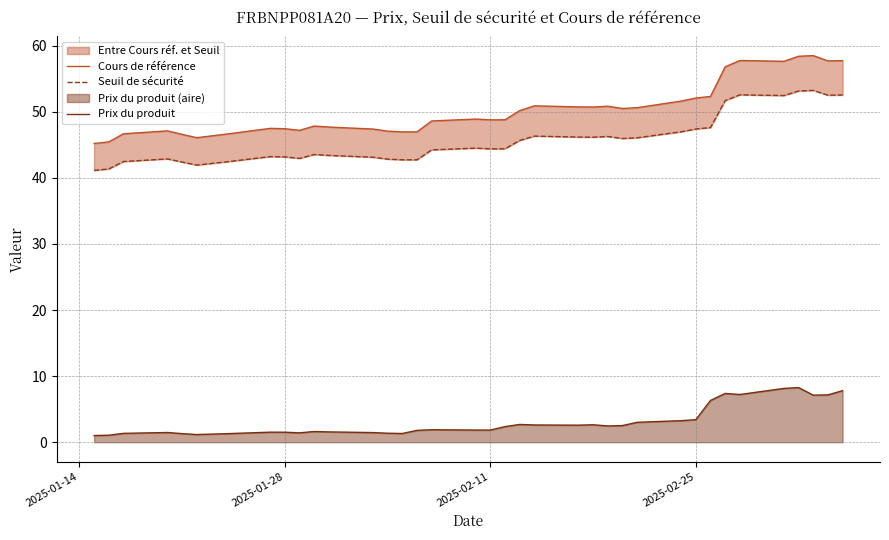

List the series in order of their peak value, lowest first.

Prix du produit, Seuil de sécurité, Cours de référence